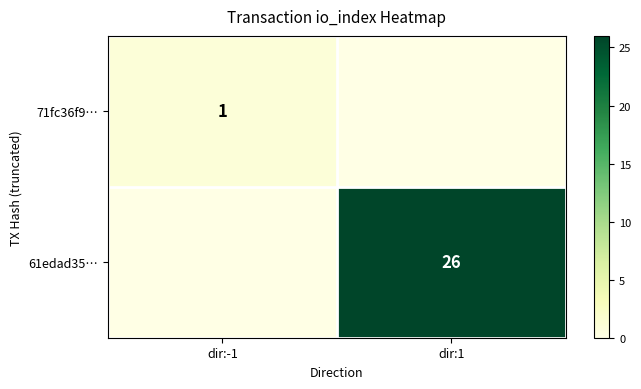

The 71fc36f9… series shows 0 at dir:1. True or false?

True